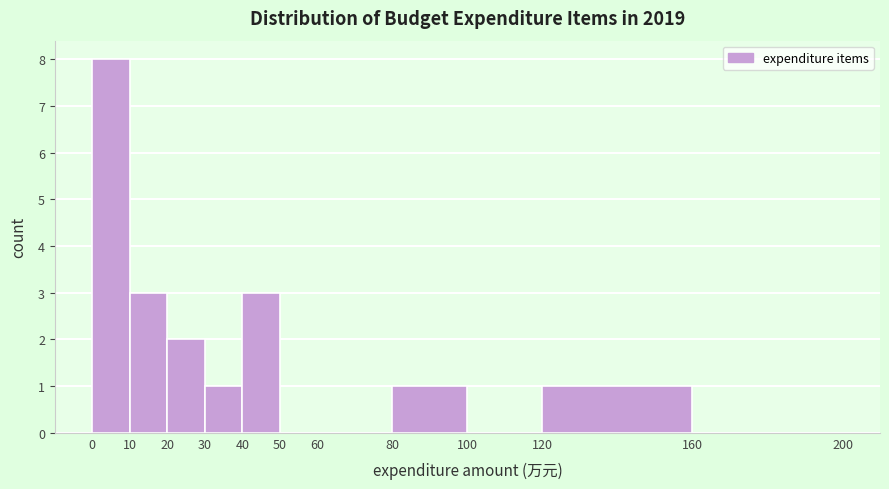

Which range on the x-axis has the tallest bar?

0 to 10